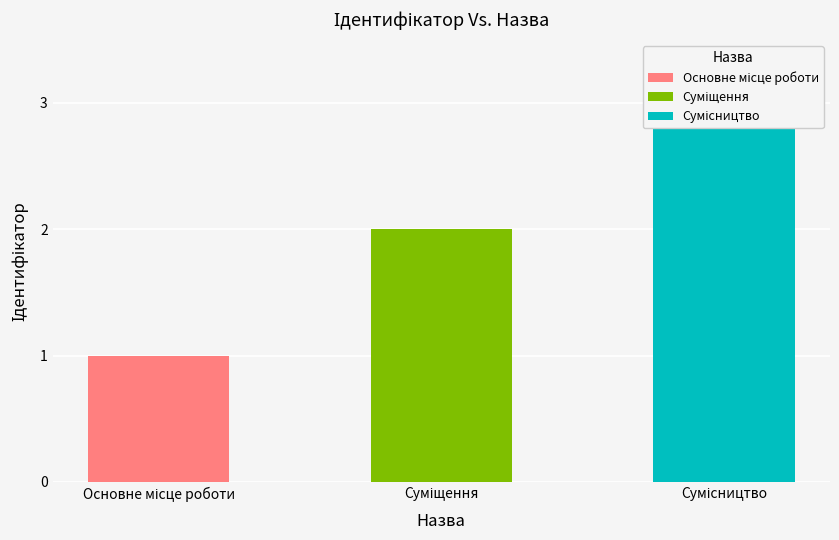

How many data points are less than 2?

1